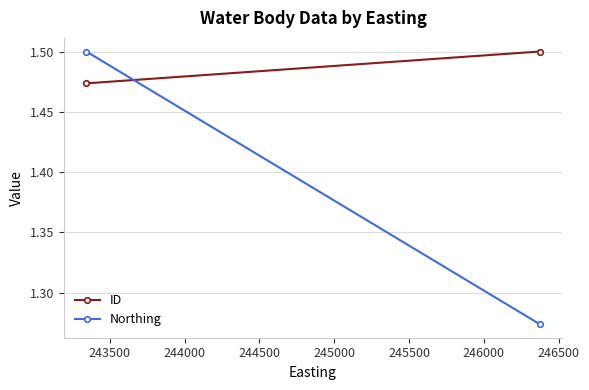

Reading right to left, what are all the values shown in this chart?

ID: 1.5	1.5
Northing: 1.3	1.5